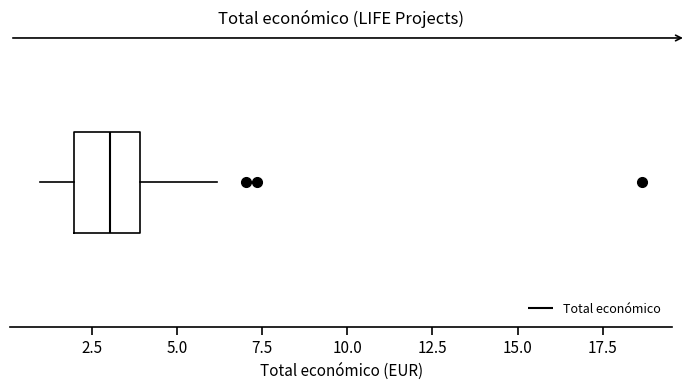

Where does the median line of the box sit on the x-axis? The values are not printed on the chart, so give them approximately, as read against the axis.

3